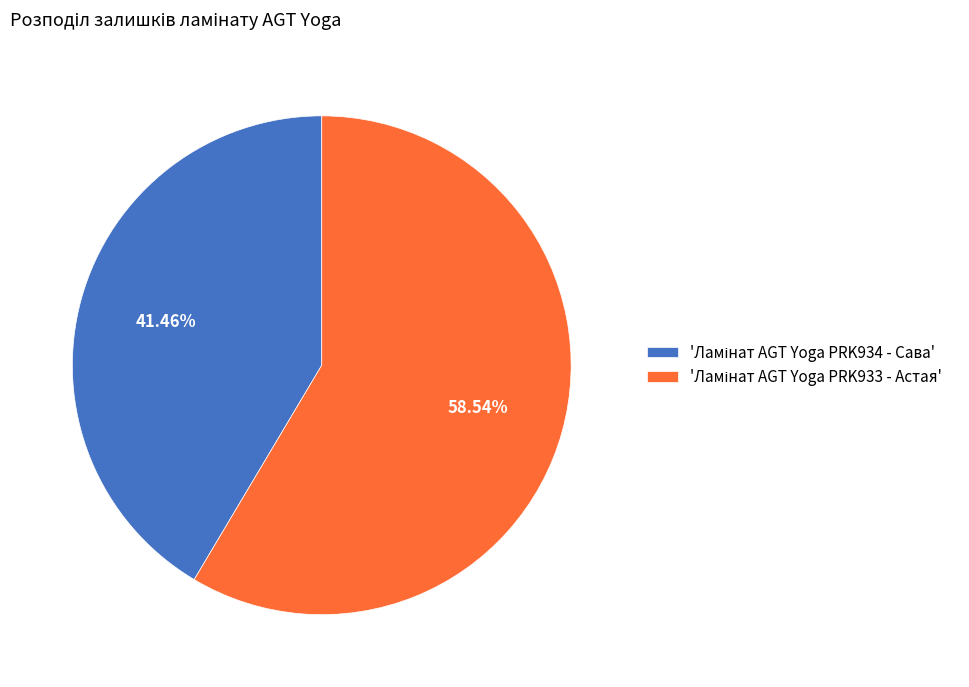

Count the number of slices in the pie.

2